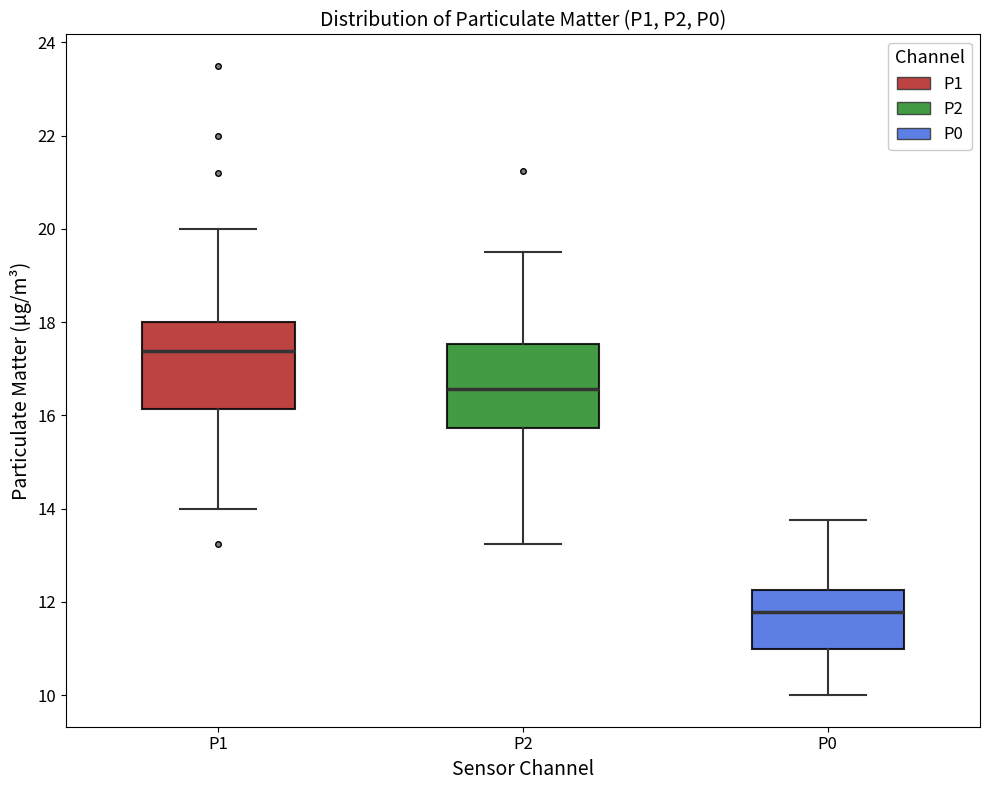

Reading left to right, read every box against the y-axis: the position of its median line, the range the box covers, and the ends of its whiskers. The values are not printed on the chart, so give them approximately, as read against the axis.

P1: median 17.4, box 16.2 to 18.0, whiskers 14.0 to 20.0
P2: median 16.6, box 15.8 to 17.6, whiskers 13.2 to 19.6
P0: median 11.8, box 11.0 to 12.2, whiskers 10.0 to 13.8